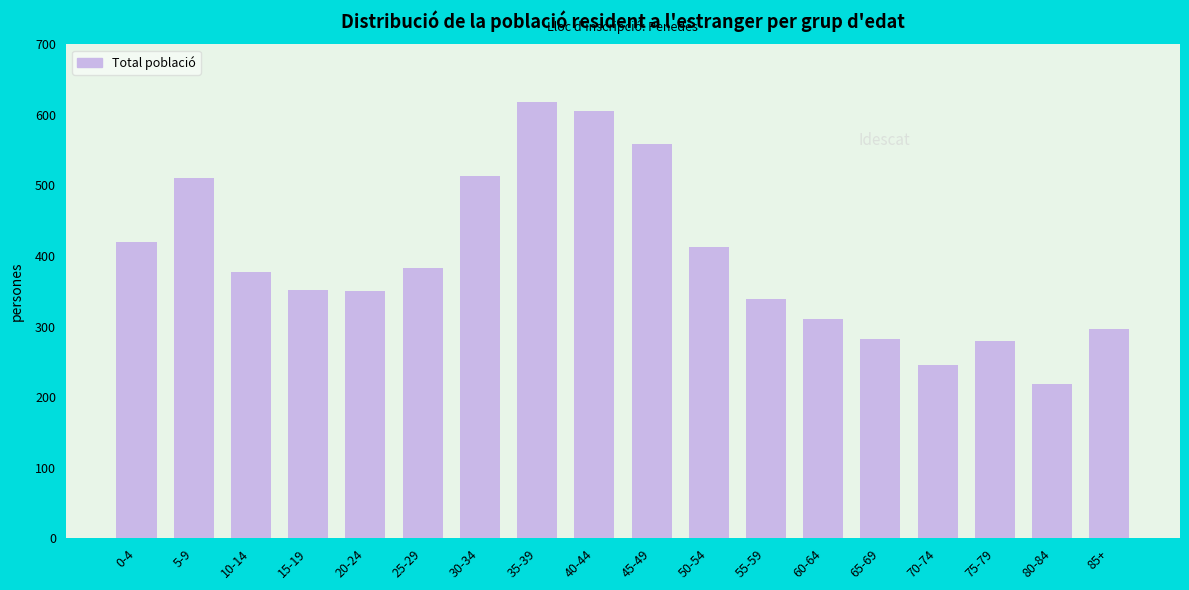

Is it true that the value at 5-9 is 510?

True